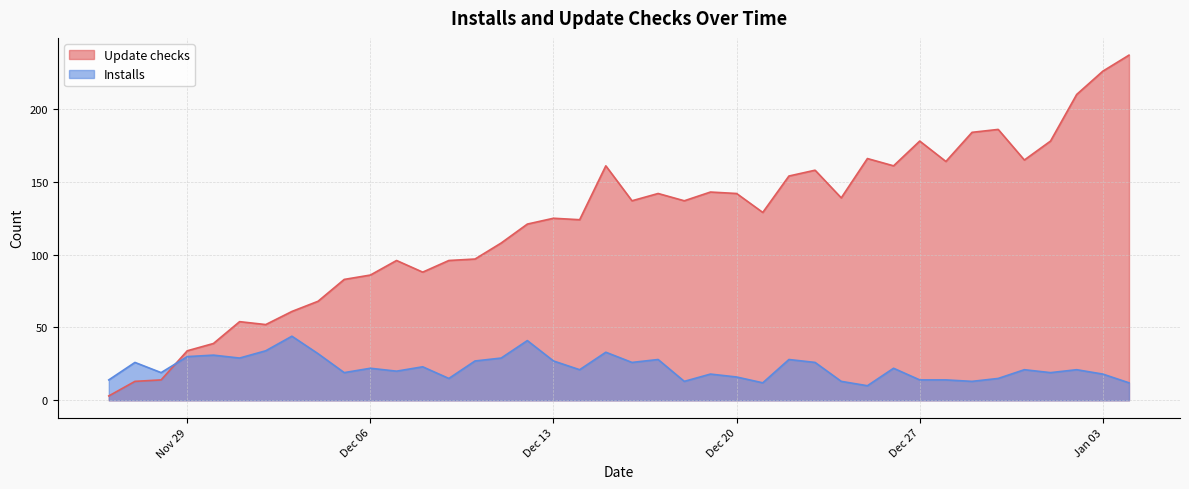

What is the minimum value shown in the chart?

3